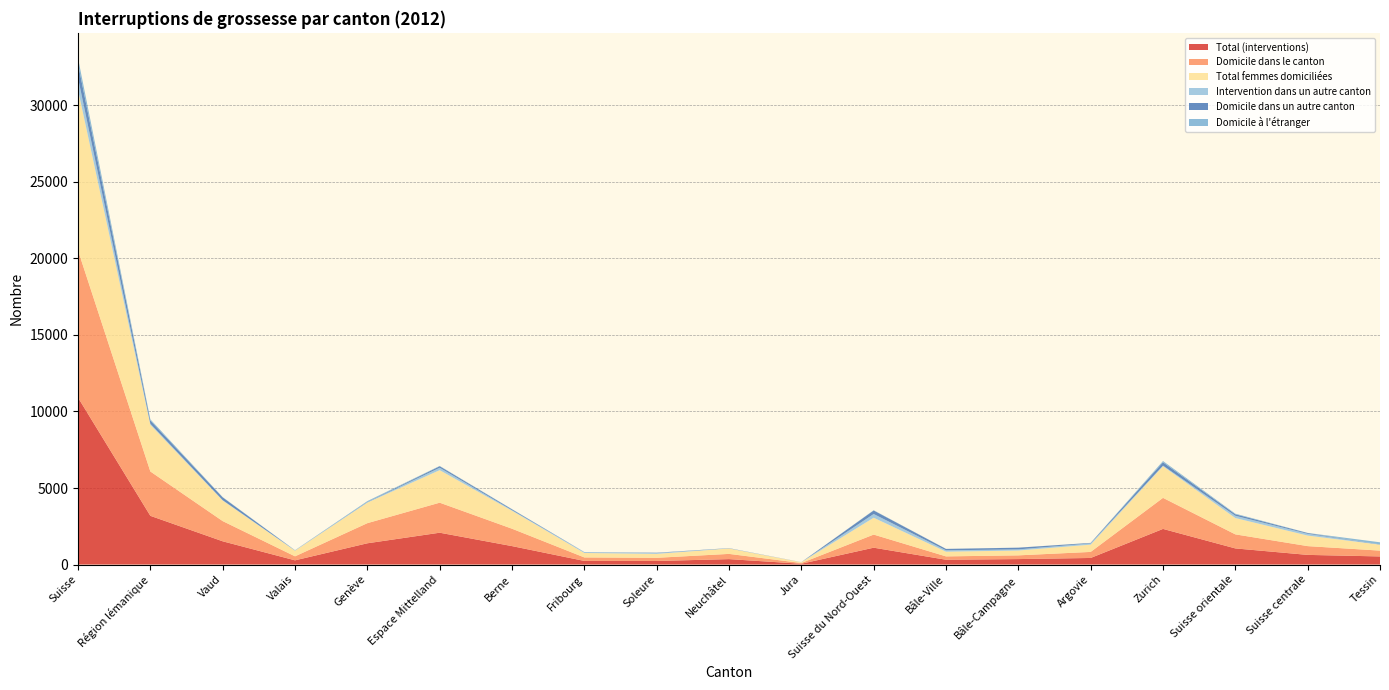

Reading left to right, list all the values displayed in this chart.

Total (interventions): 10907	3183	1519	275	1389	2080	1205	236	233	354	52	1101	314	357	430	2328	1054	631	530
Domicile dans le canton: 9616	2897	1320	262	1315	1962	1136	229	207	342	48	857	219	243	395	2029	918	573	380
Total femmes domiciliées: 10488	3051	1343	367	1341	2125	1173	290	258	353	51	1101	308	317	476	2068	1067	689	387
Intervention dans un autre canton: 781	69	23	20	26	157	37	55	51	11	3	244	89	74	81	39	149	116	7
Domicile dans un autre canton: 915	207	184	3	20	99	55	7	21	12	4	229	89	110	30	218	98	51	13
Domicile à l'étranger: 376	79	15	10	54	19	14	0	5	0	0	15	6	4	5	81	38	7	137